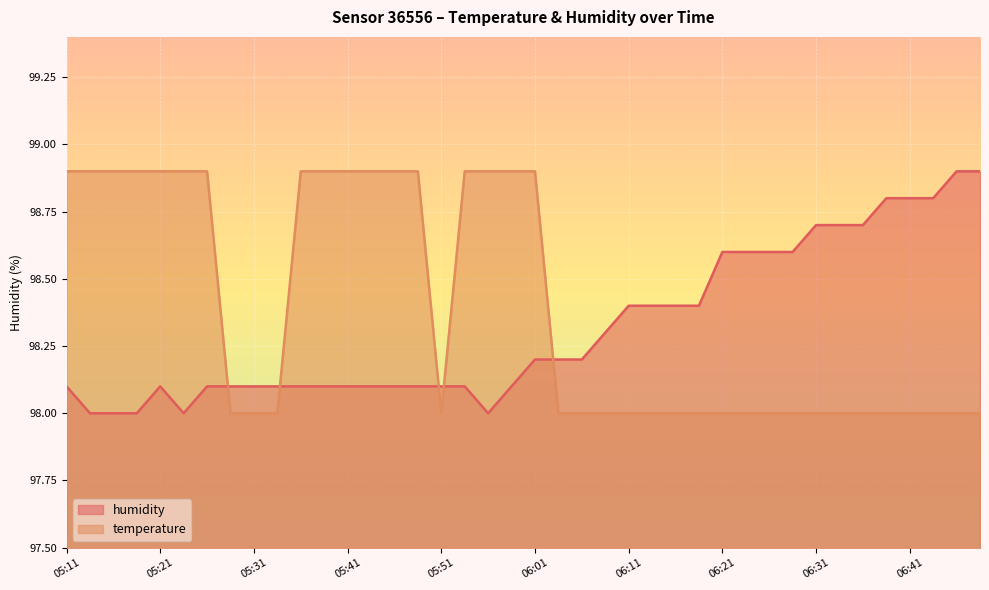

Which has a higher value, 05:18 or 06:33?

05:18